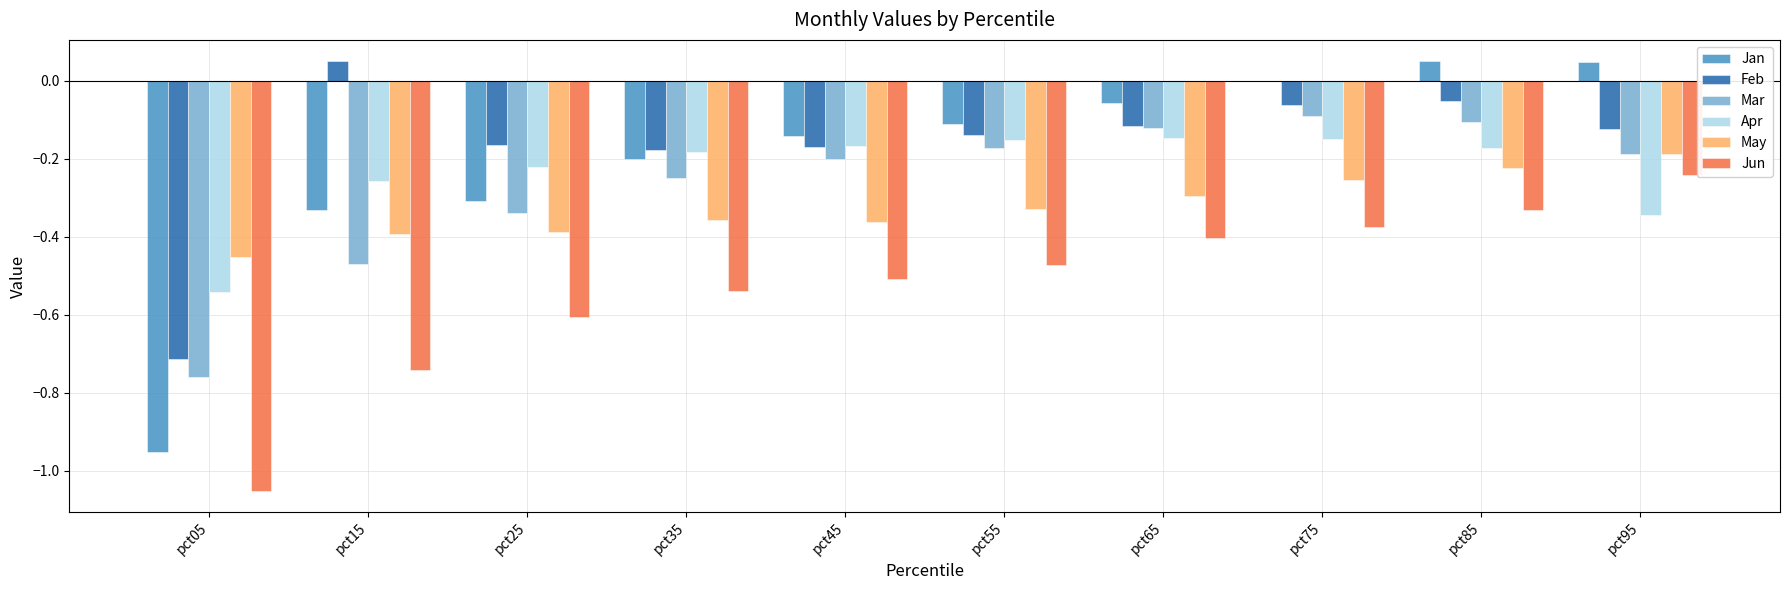

What is the sum of all Jan values?

-2.0